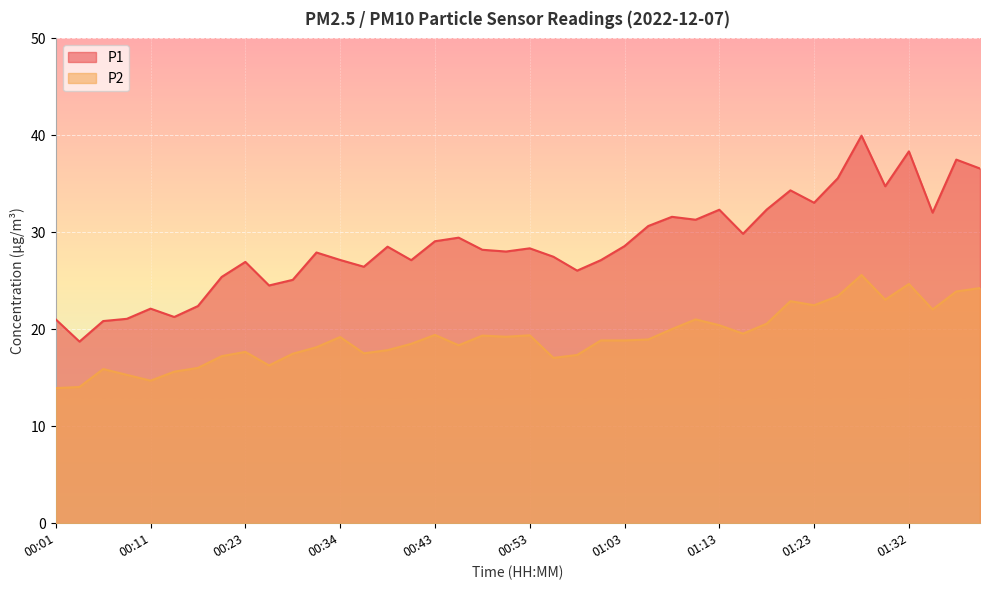

The value of P2 at 00:34 is 19.2. True or false?

True